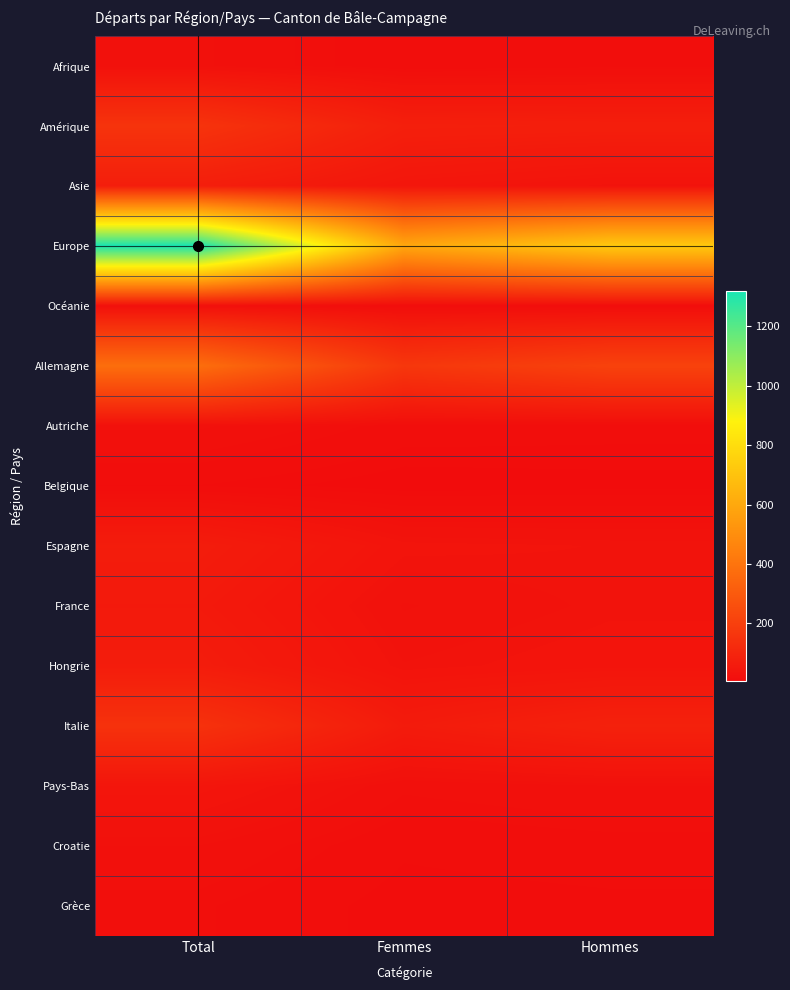

How many distinct data groups are displayed?

15